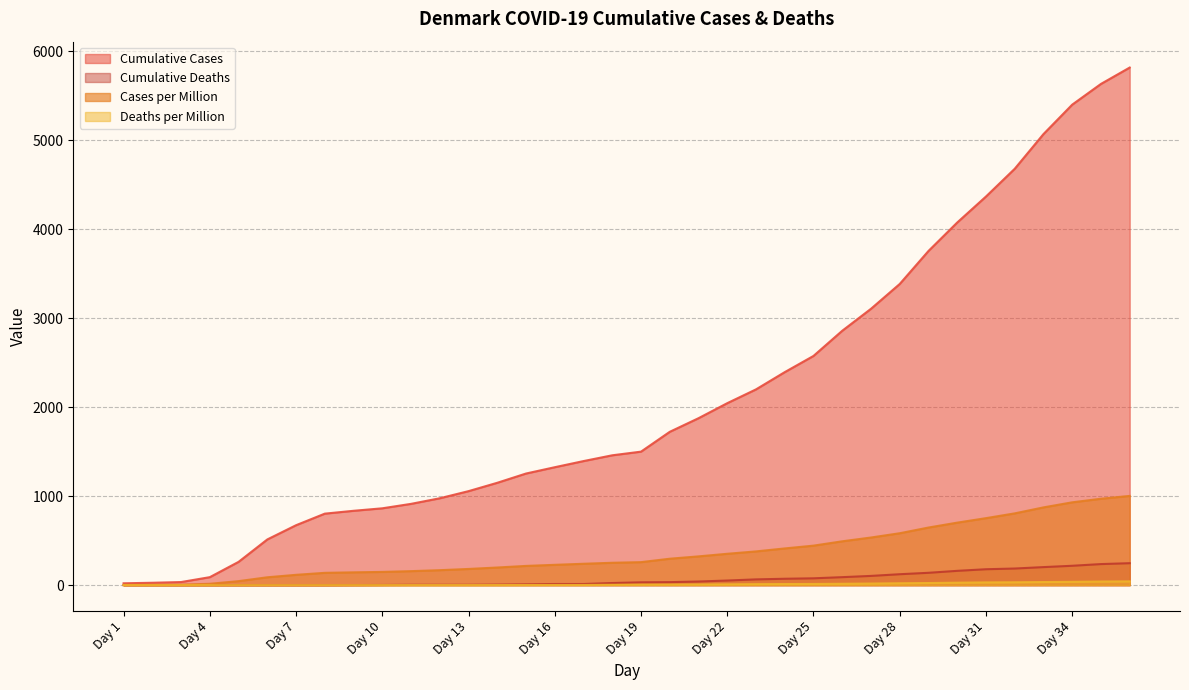

True or false: Cumulative Deaths has more than 1 points higher than both neighbors.

False